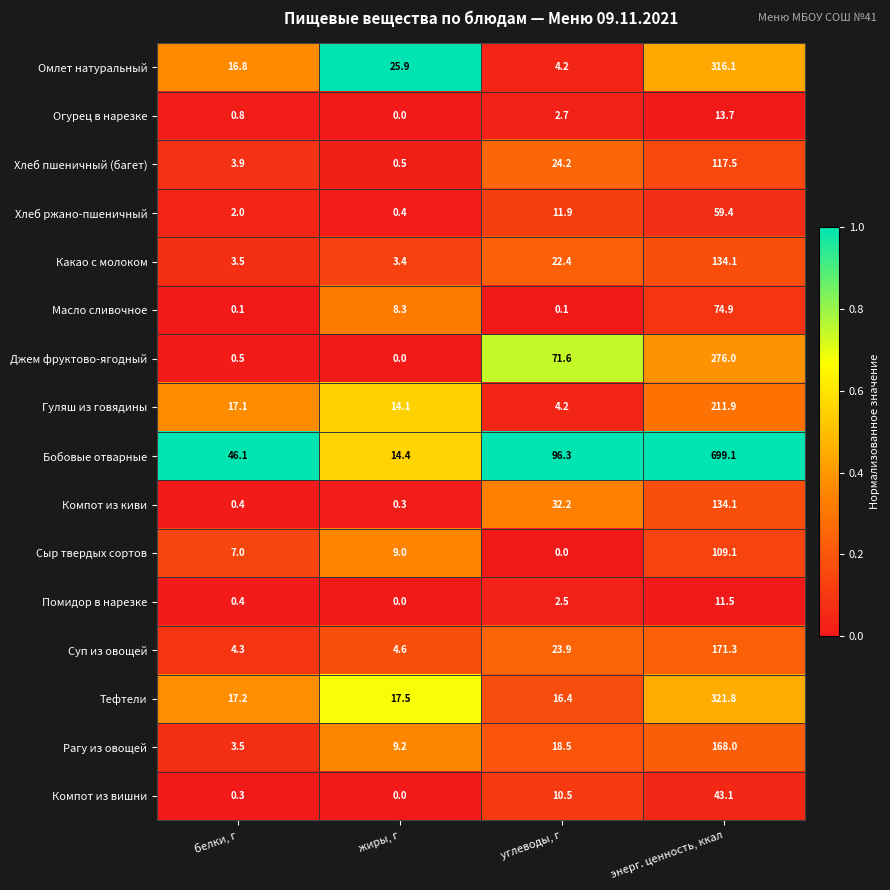

True or false: Бобовые отварные has a value of 96.3 at углеводы, г.

True